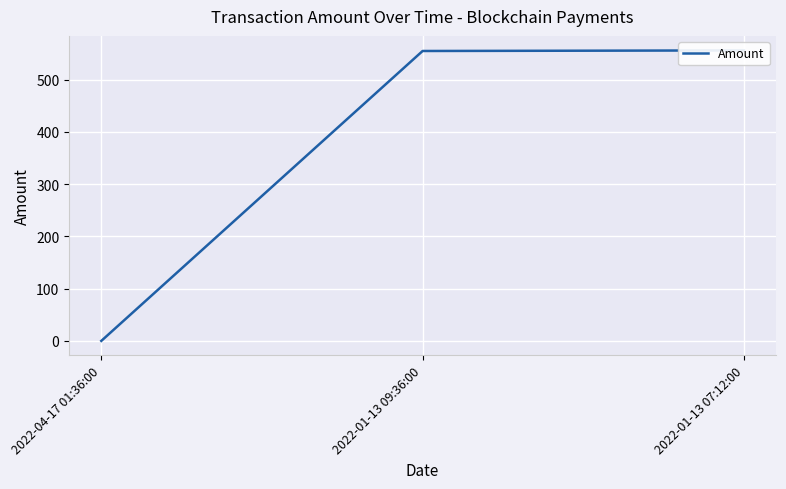

The value at 2022-01-13 07:12:00 is 556.0. True or false?

True